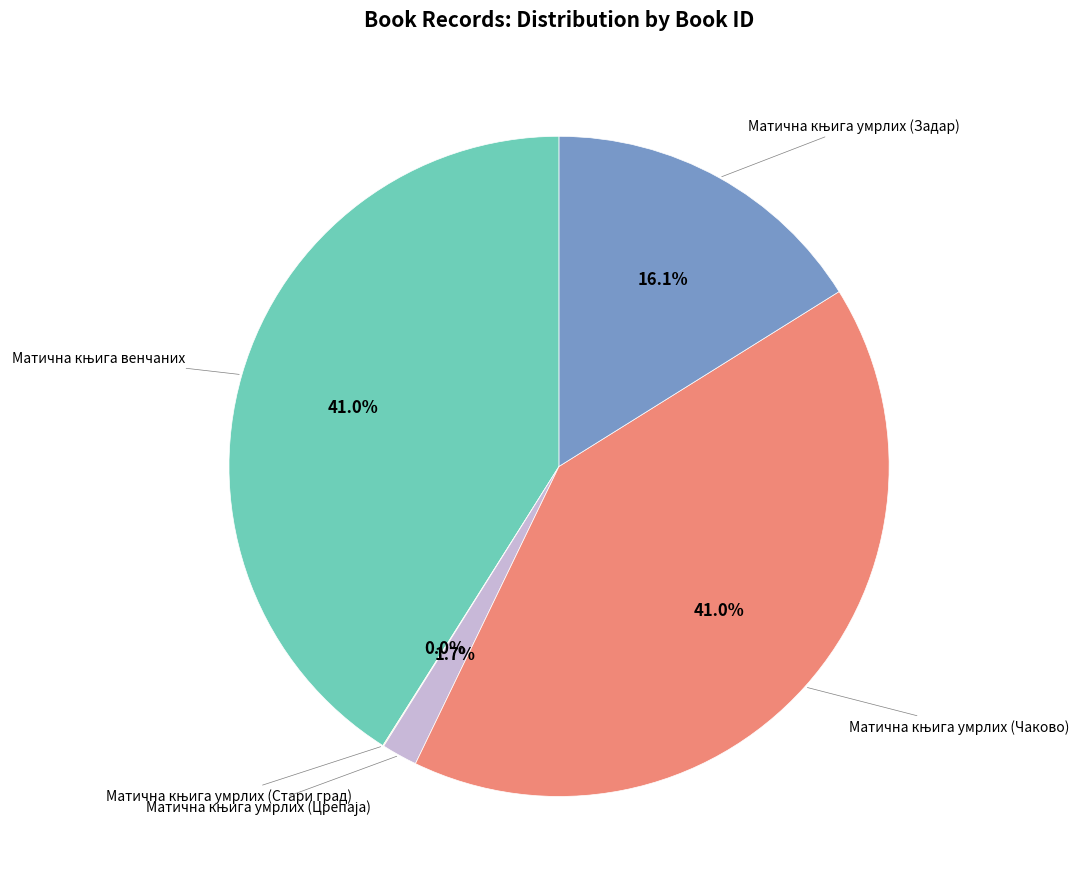

Is there any slice that represents more than half of the pie?

No